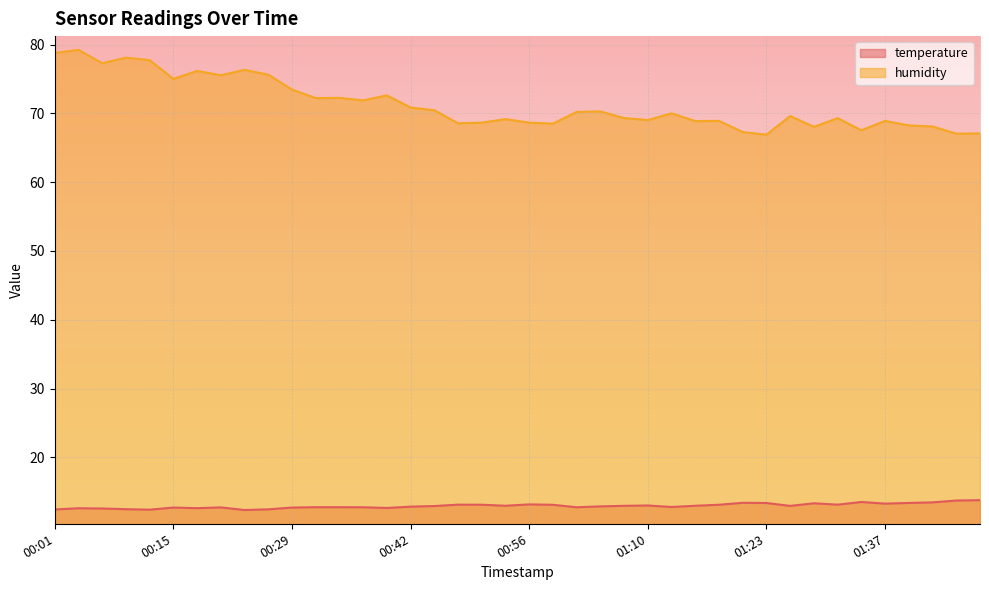

Reading right to left, what are all the values shown in this chart?

temperature: 13.8	13.7	13.4	13.4	13.3	13.5	13.1	13.3	12.9	13.4	13.4	13.1	13.0	12.8	13.0	12.9	12.9	12.7	13.1	13.2	13.0	13.1	13.1	12.9	12.8	12.6	12.7	12.8	12.8	12.7	12.4	12.3	12.7	12.6	12.7	12.4	12.5	12.6	12.6	12.4
humidity: 67.1	67.1	68.1	68.3	68.9	67.5	69.3	68.0	69.6	66.9	67.3	68.9	68.9	70.0	69.0	69.3	70.3	70.2	68.5	68.7	69.2	68.7	68.6	70.5	70.9	72.6	71.9	72.3	72.2	73.5	75.6	76.3	75.5	76.2	75.0	77.7	78.1	77.3	79.2	78.8